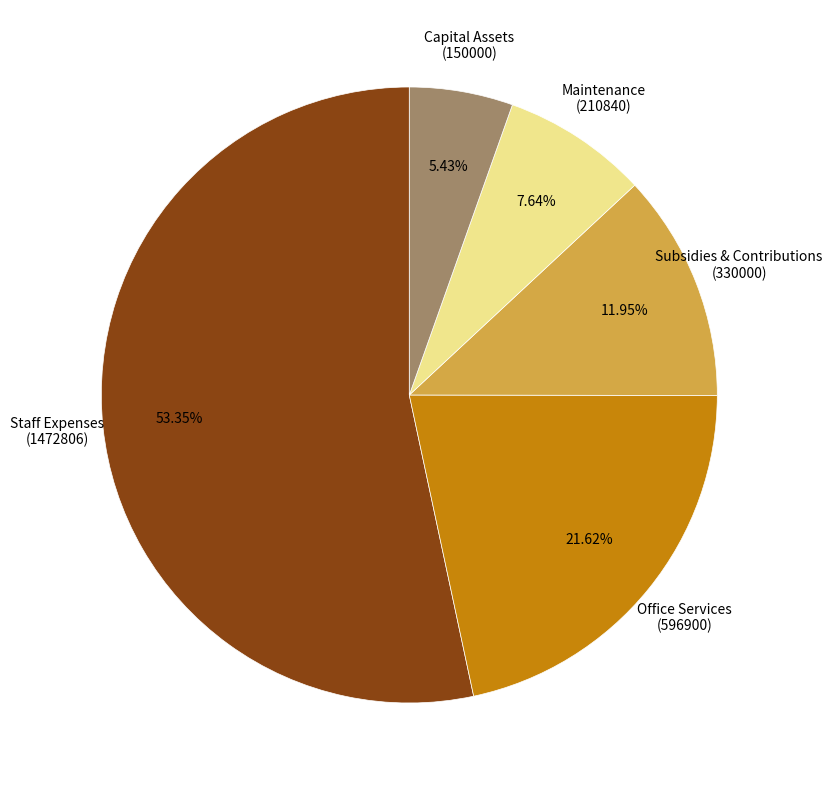

Is Office Services (596900) the majority of the pie?

No